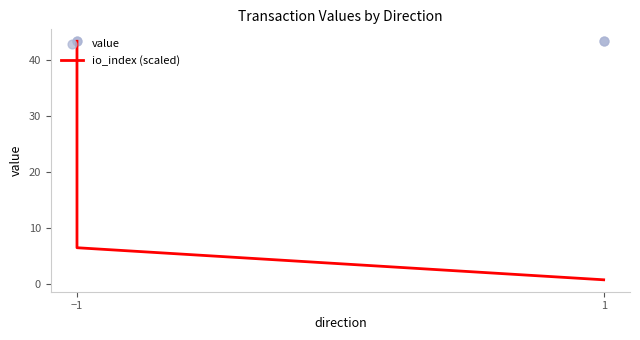

What is the total value across all series at −1?

86.6